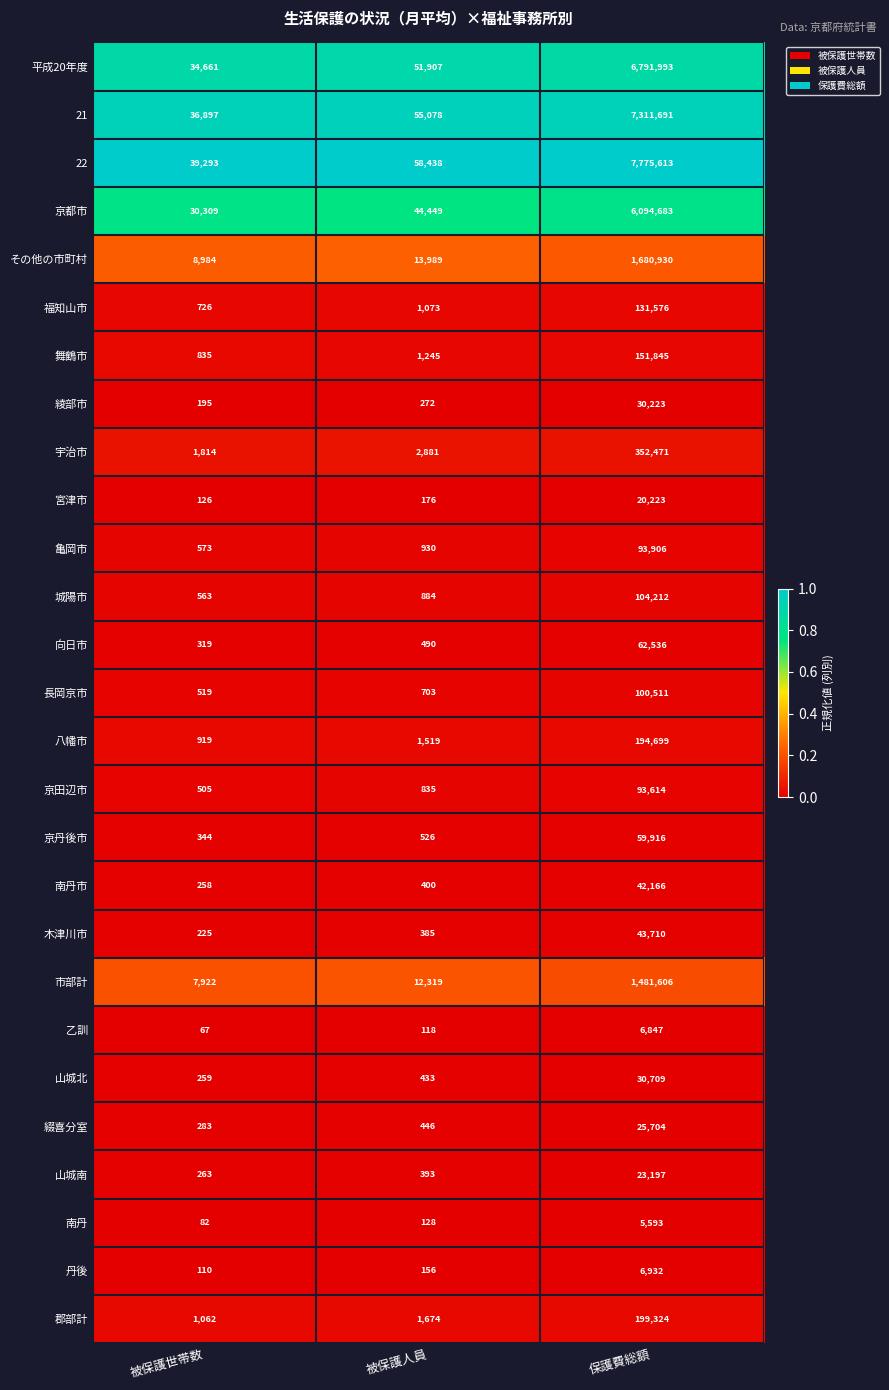

The 城陽市 series shows 884 at 被保護人員. True or false?

True